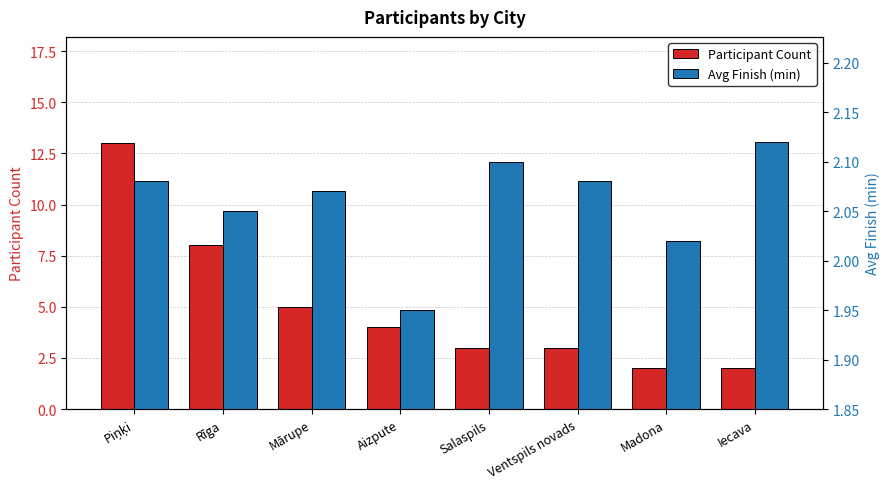

What is the spread (max minus min) of values at Salaspils?

0.9